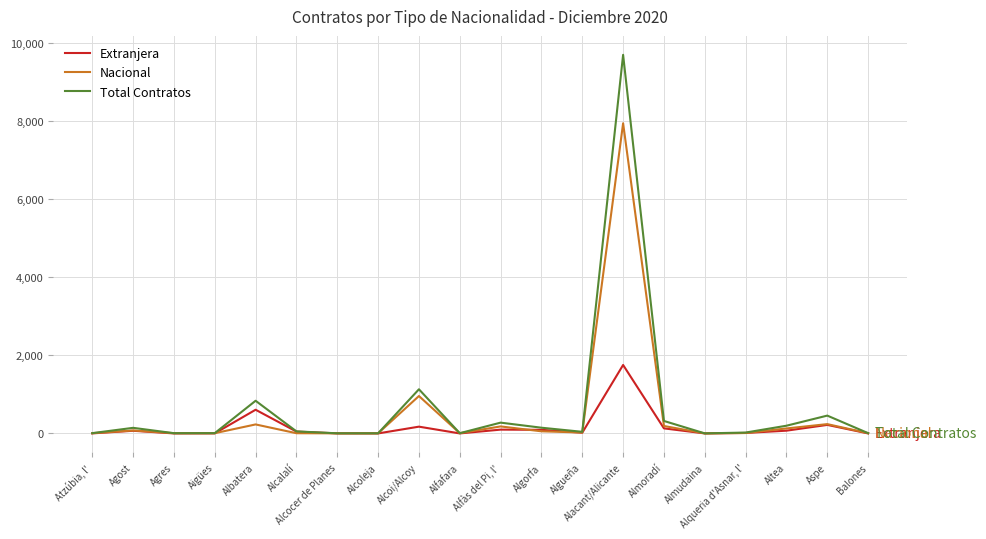

Between Alcoi/Alcoy and Algueña, which series saw the biggest shift?

Total Contratos